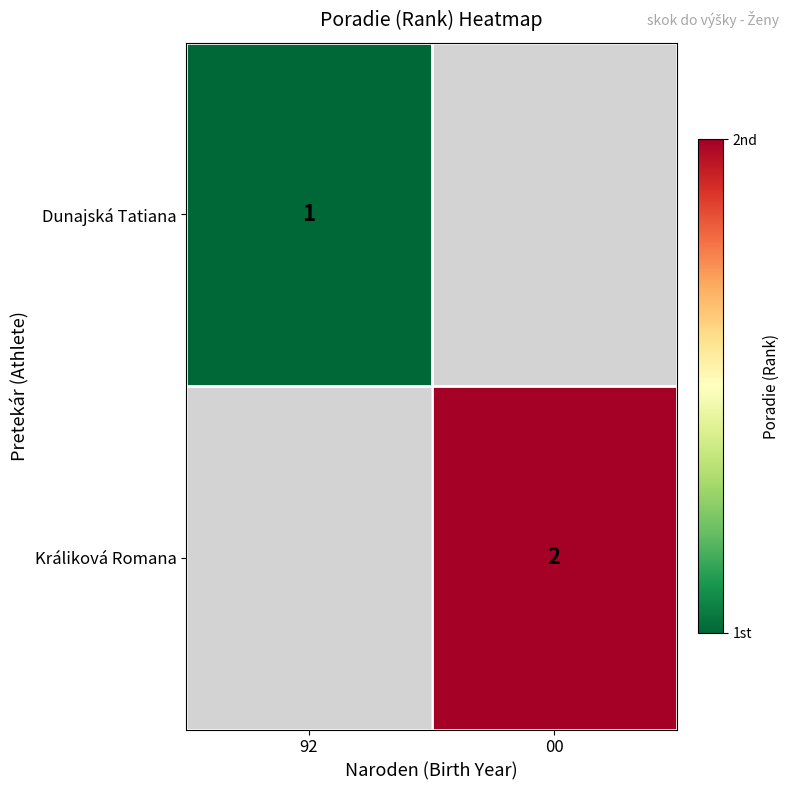

True or false: Králiková Romana has a value of 2.6 at 00.

False